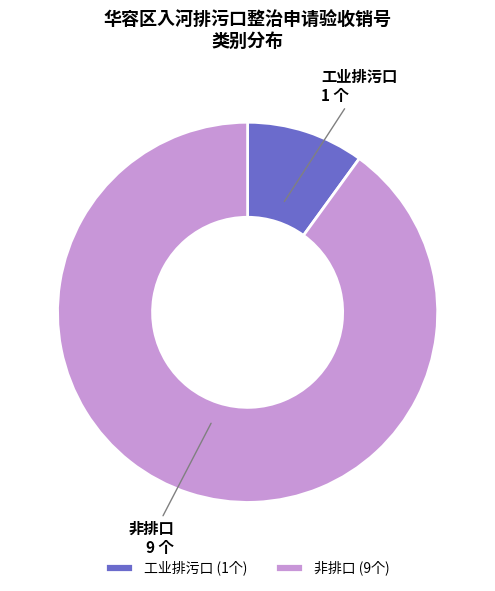

What is the ratio of the value at 非排口 to the value at 工业排污口?

9.0